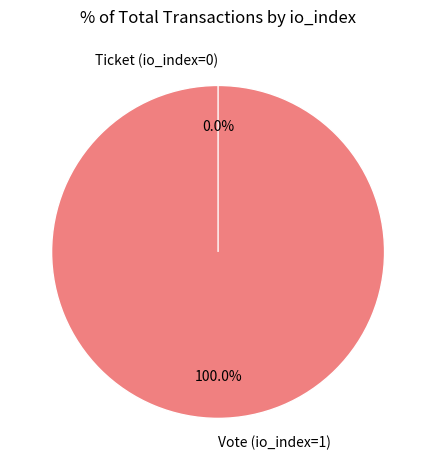

Which category accounts for the majority?

Vote (io_index=1)